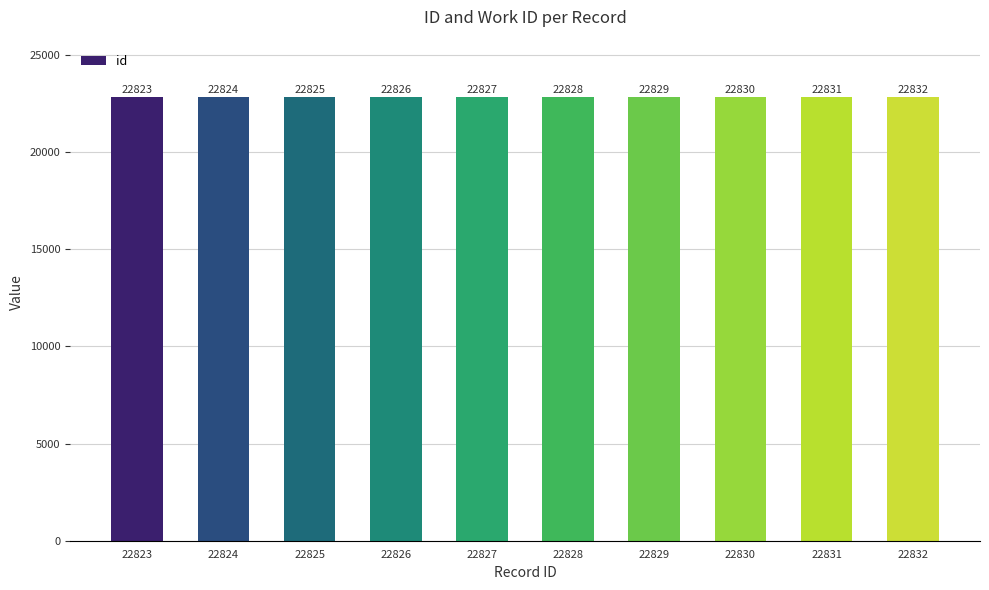

Which category has the highest value across all series?

22832